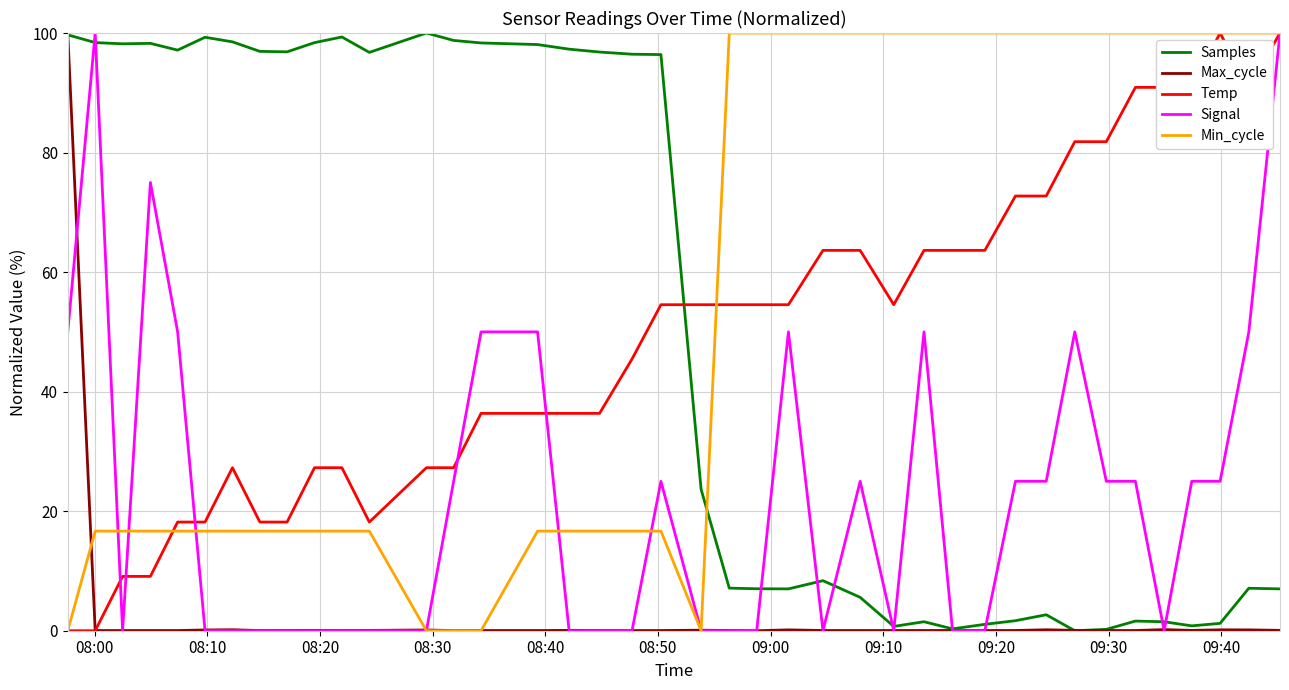

At how many categories does at least one series exceed 63?

39